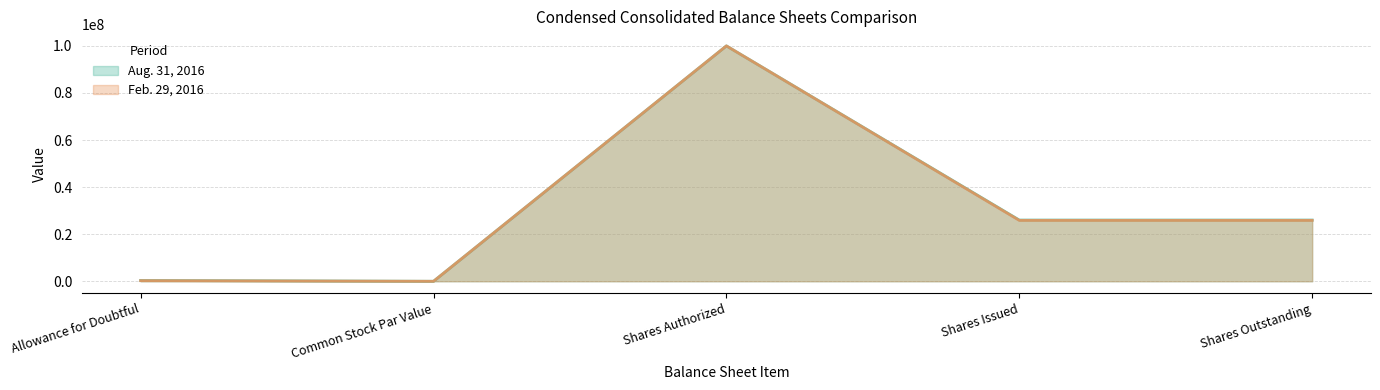

What is the average value of the Aug. 31, 2016 series?

30471763